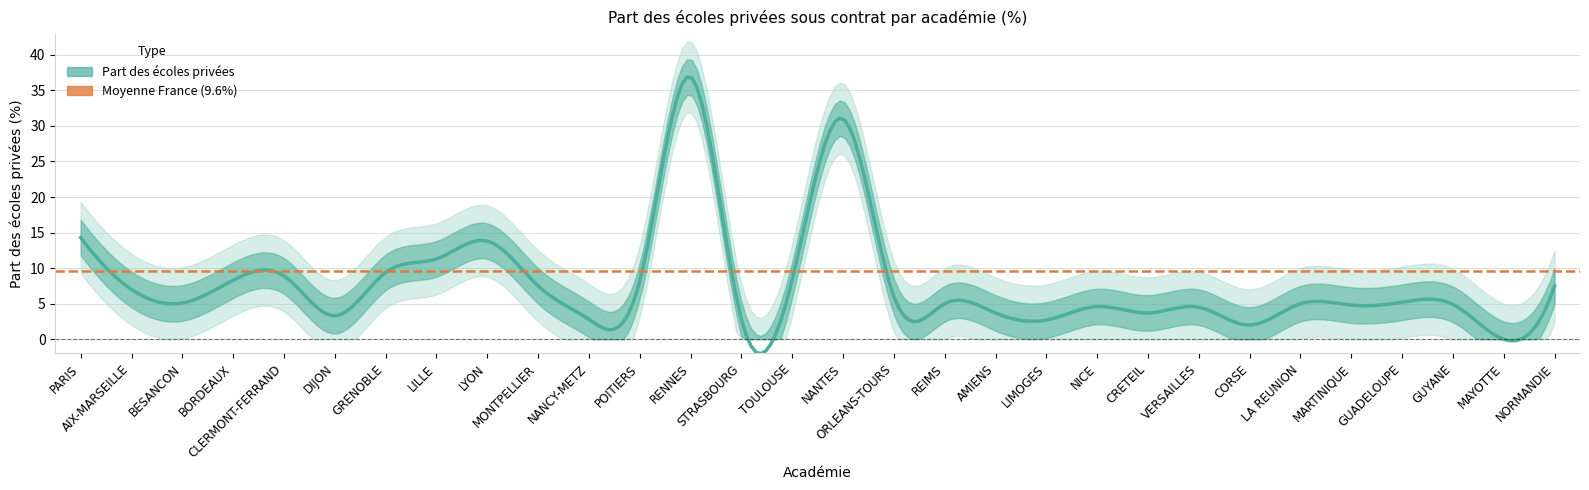

Which category has the highest value across all series?

RENNES